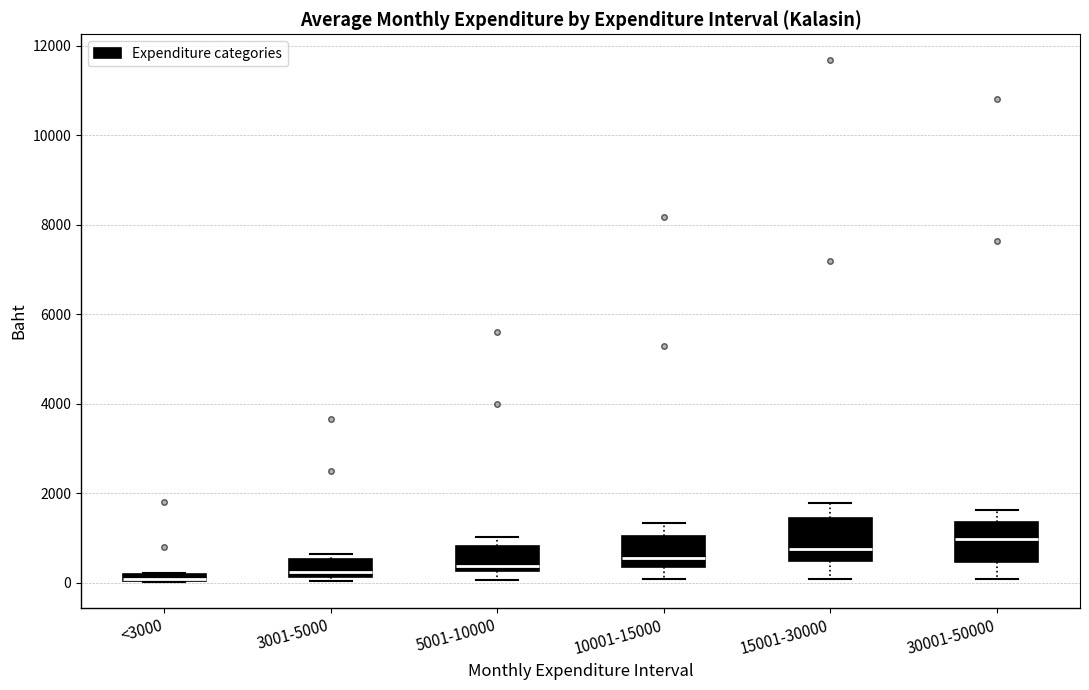

Where is the lower edge of the box for 5001-10000 on the y-axis? The values are not printed on the chart, so give them approximately, as read against the axis.

200